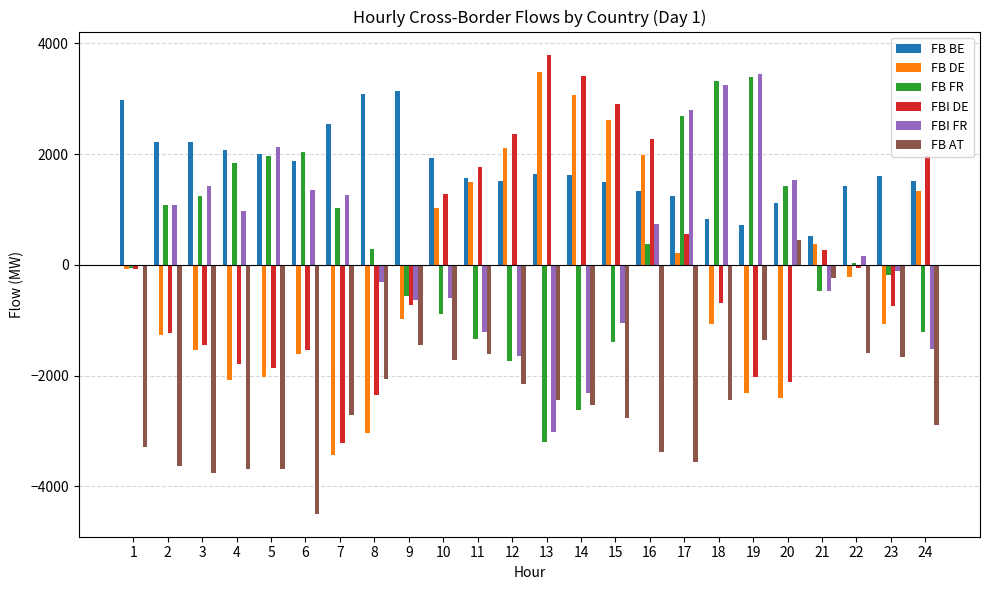

What is the approximate value of FB FR at 11?

-1340.2